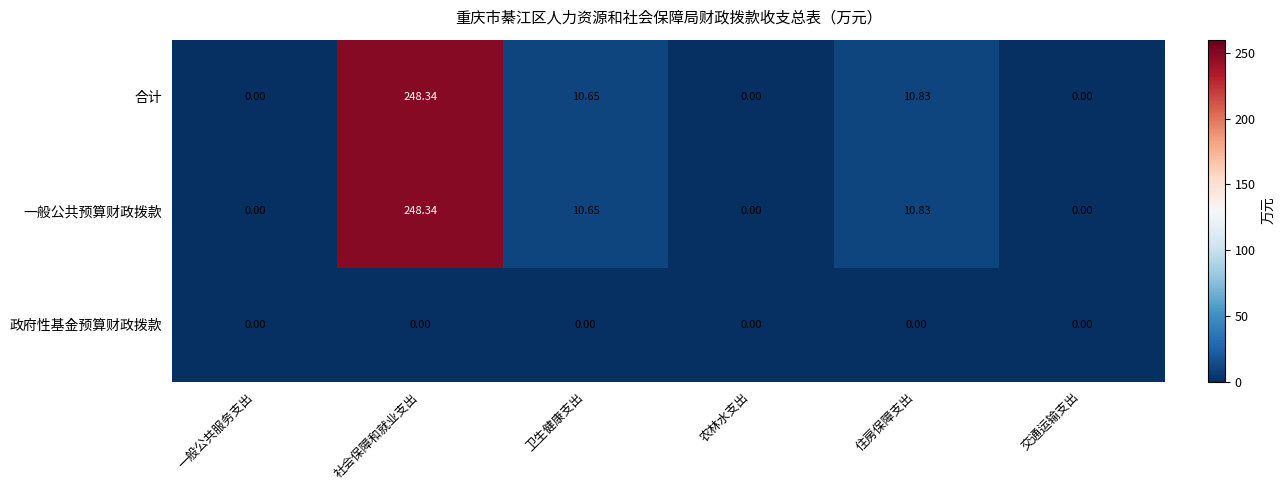

Where does the 合计 series first go above 10?

社会保障和就业支出